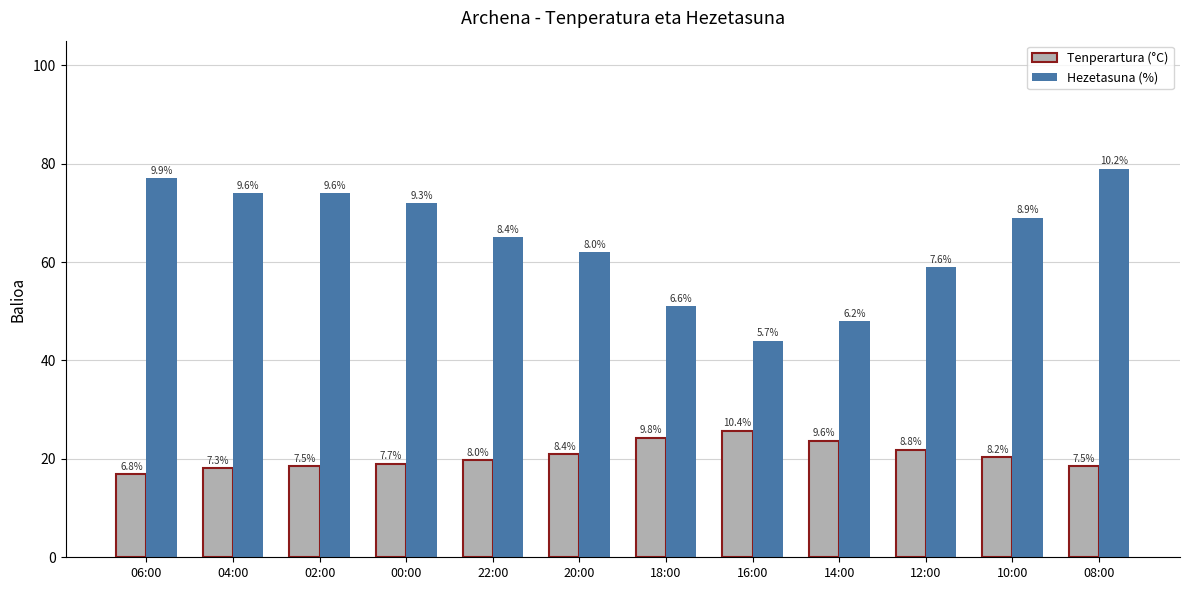

How many bars are there in total?

24